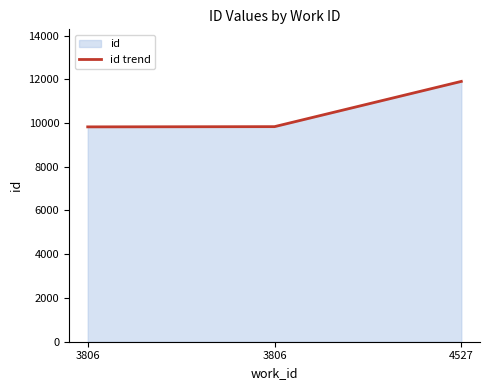

List the labels in order of value, smallest first.

3806, 3806, 4527